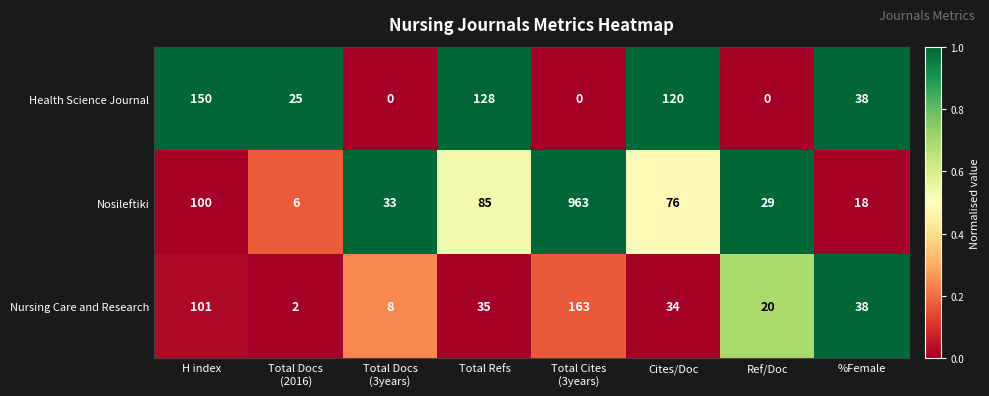

What is the maximum value shown in the chart?

963